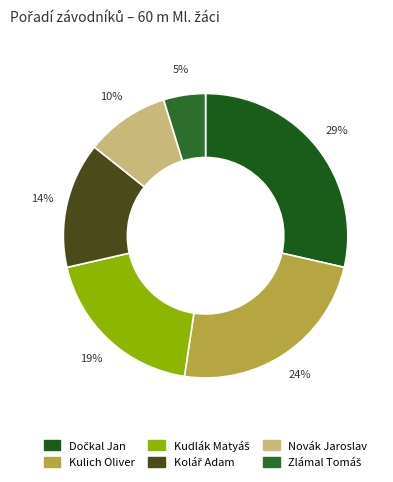

Count the number of slices in the pie.

6